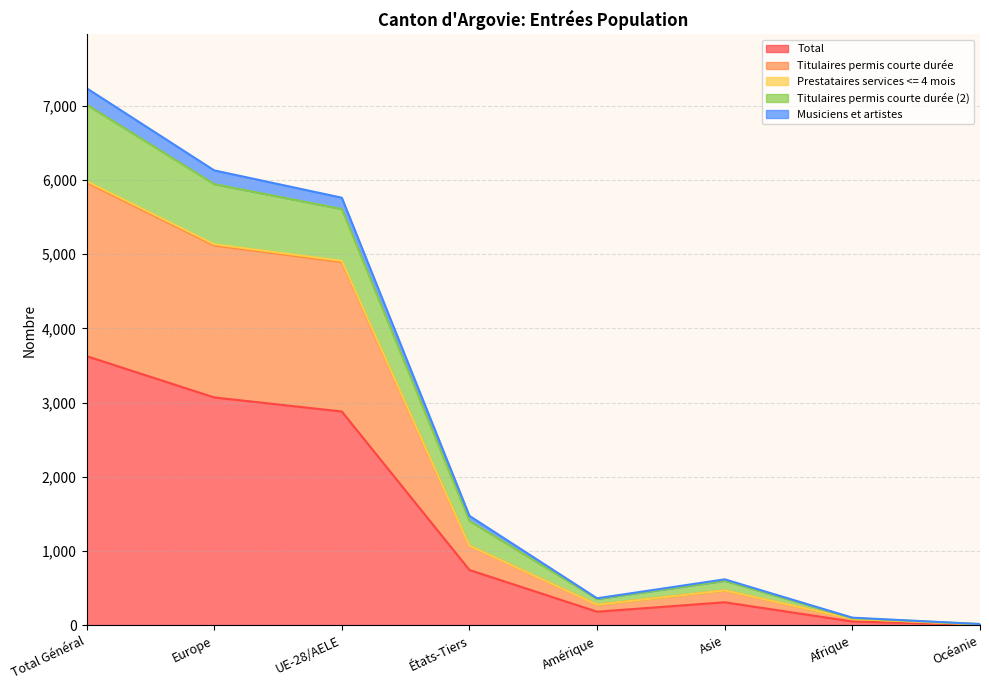

True or false: Titulaires permis courte durée (2) has more than 0 interior local peaks.

True